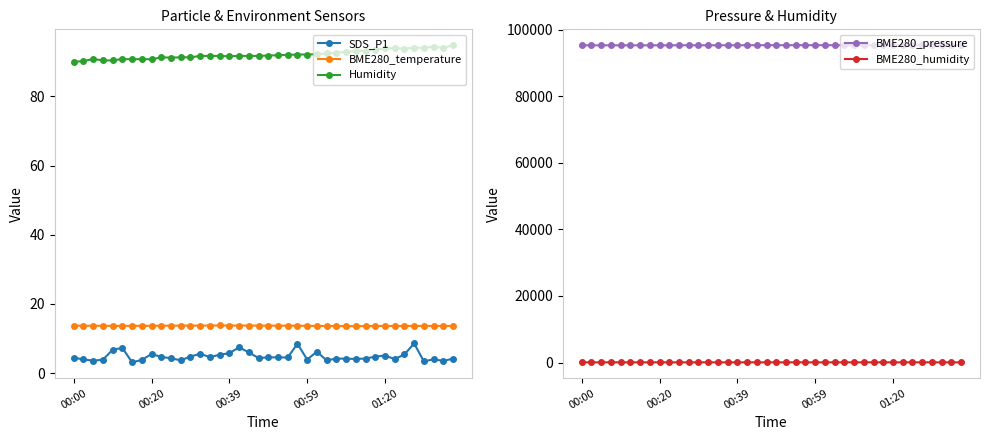

Is the value of BME280_temperature at 10 greater than the value of Humidity at 35?

No